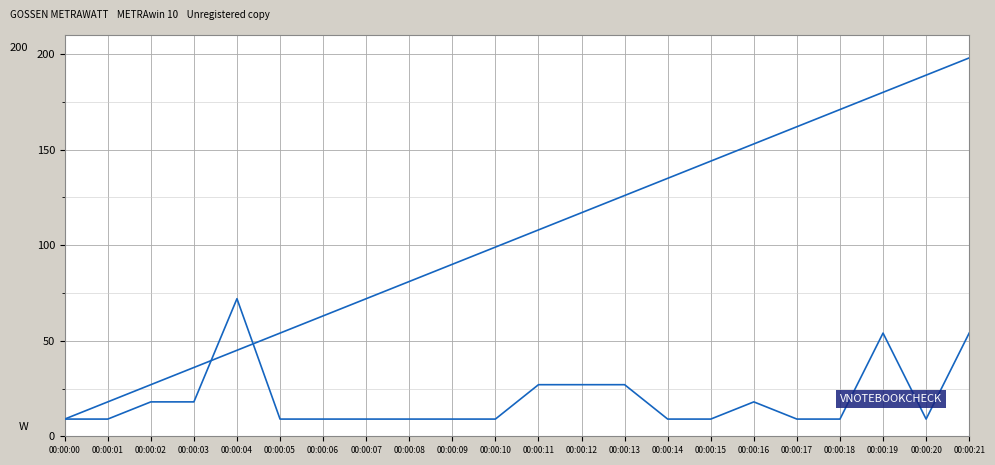

How many lines are shown in the chart?

2